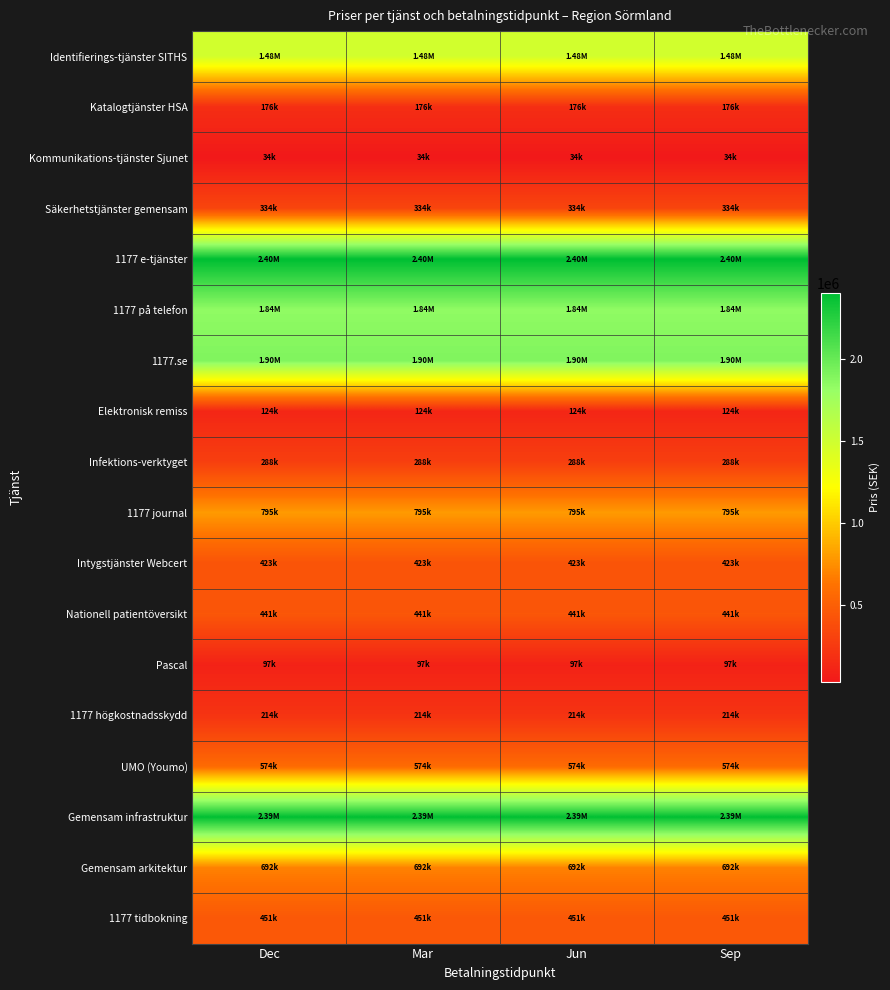

Which label corresponds to the smallest value in the chart?

Dec